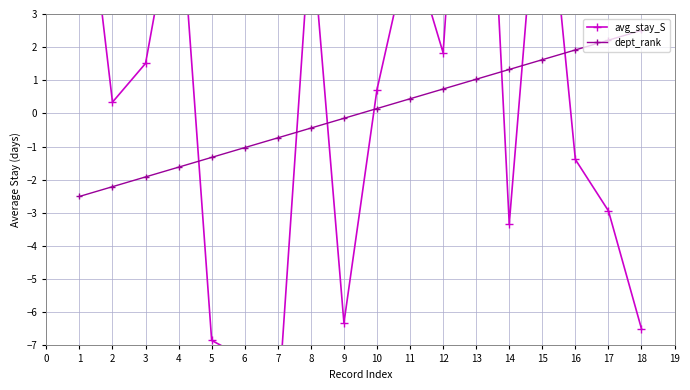

What is the value of the dept_rank point at the 1st from the left?

-2.5